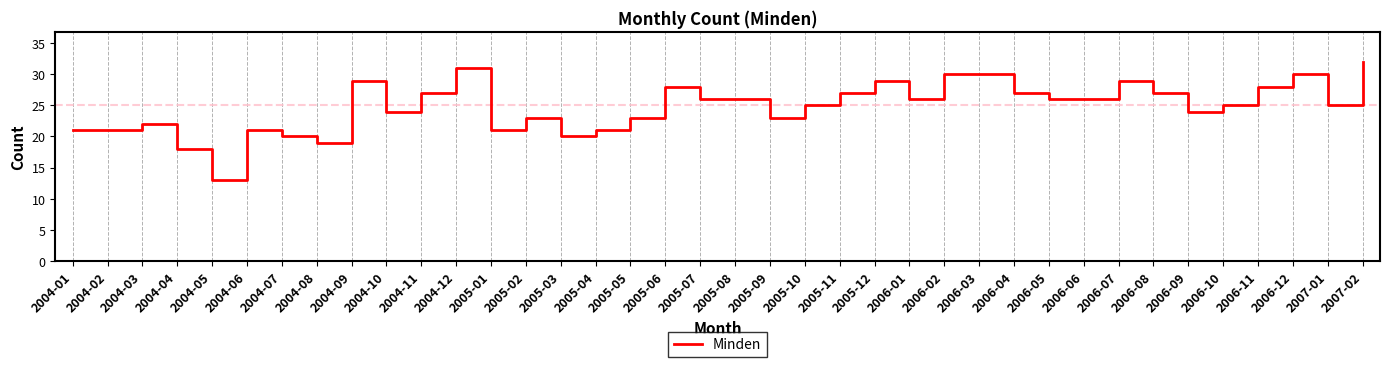

What position from the right is 2004-09?

30